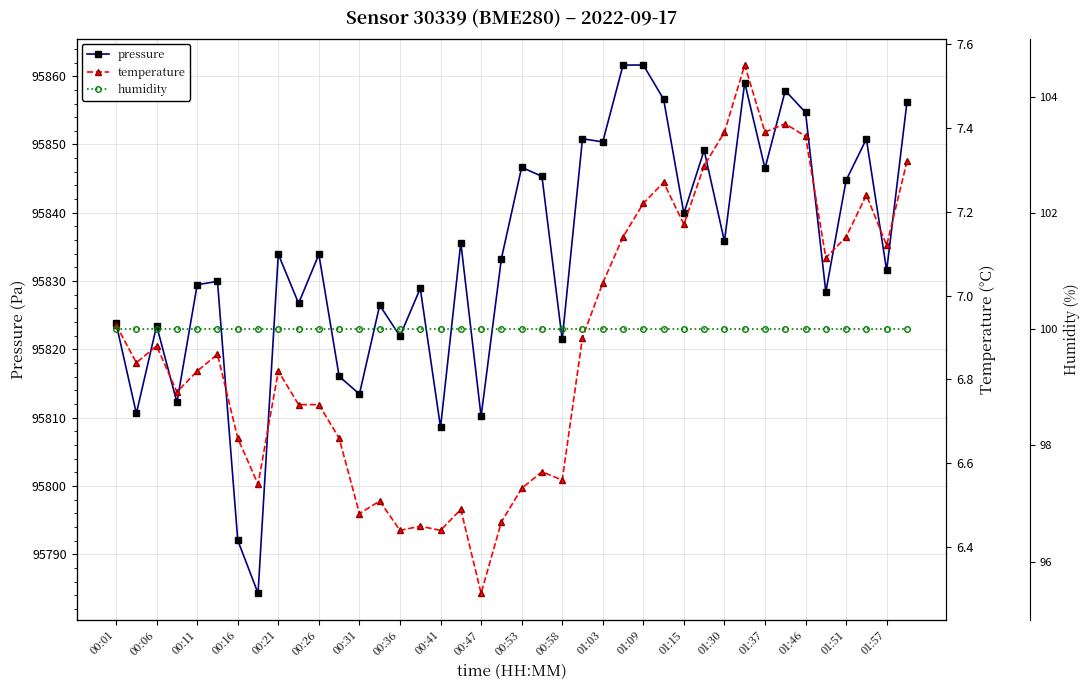

What is the value of the pressure point at the 3rd from the left?

95823.5